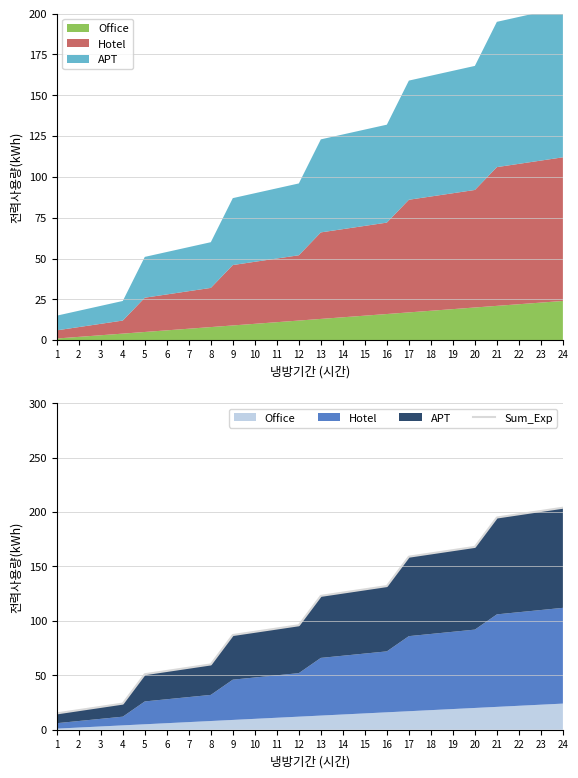

Is it true that the value at 22 is 198?

True